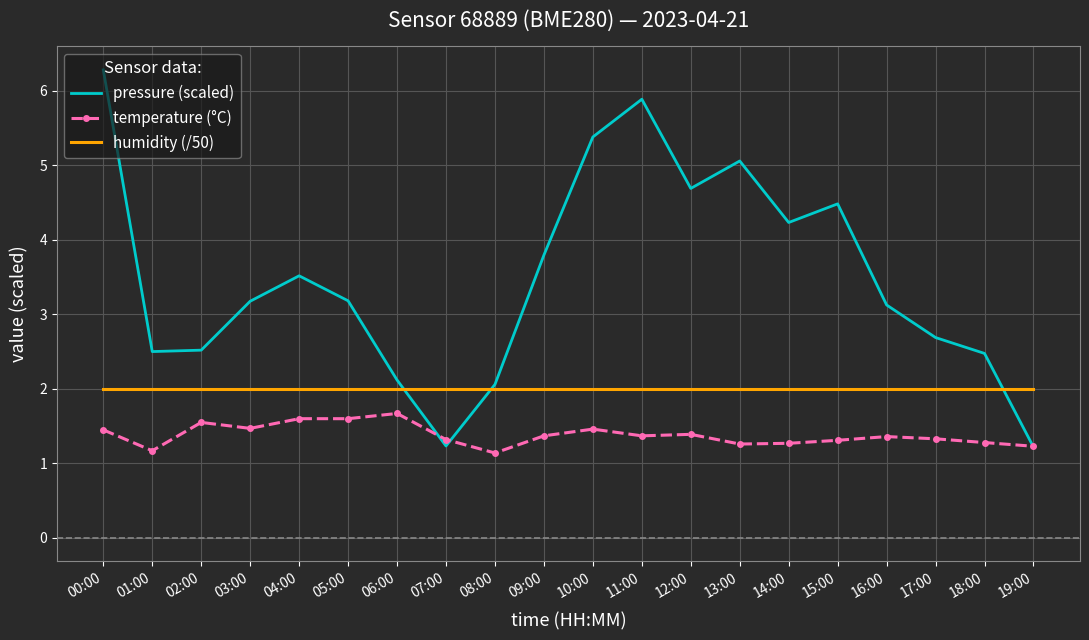

Which series has the largest total across all categories?

pressure (scaled)